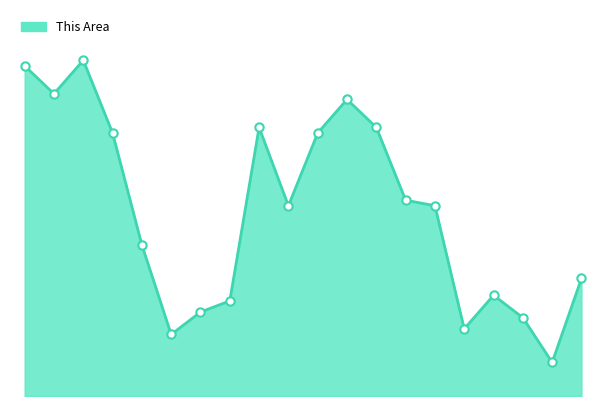

Is this an area chart (filled region under the line)?

Yes